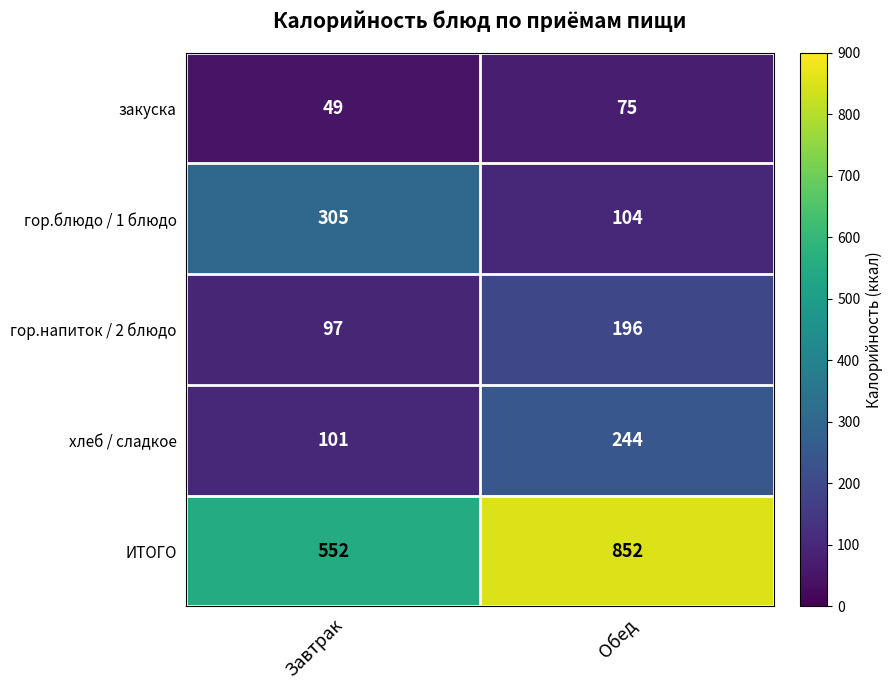

List the series in order of their peak value, highest first.

ИТОГО, гор.блюдо / 1 блюдо, хлеб / сладкое, гор.напиток / 2 блюдо, закуска